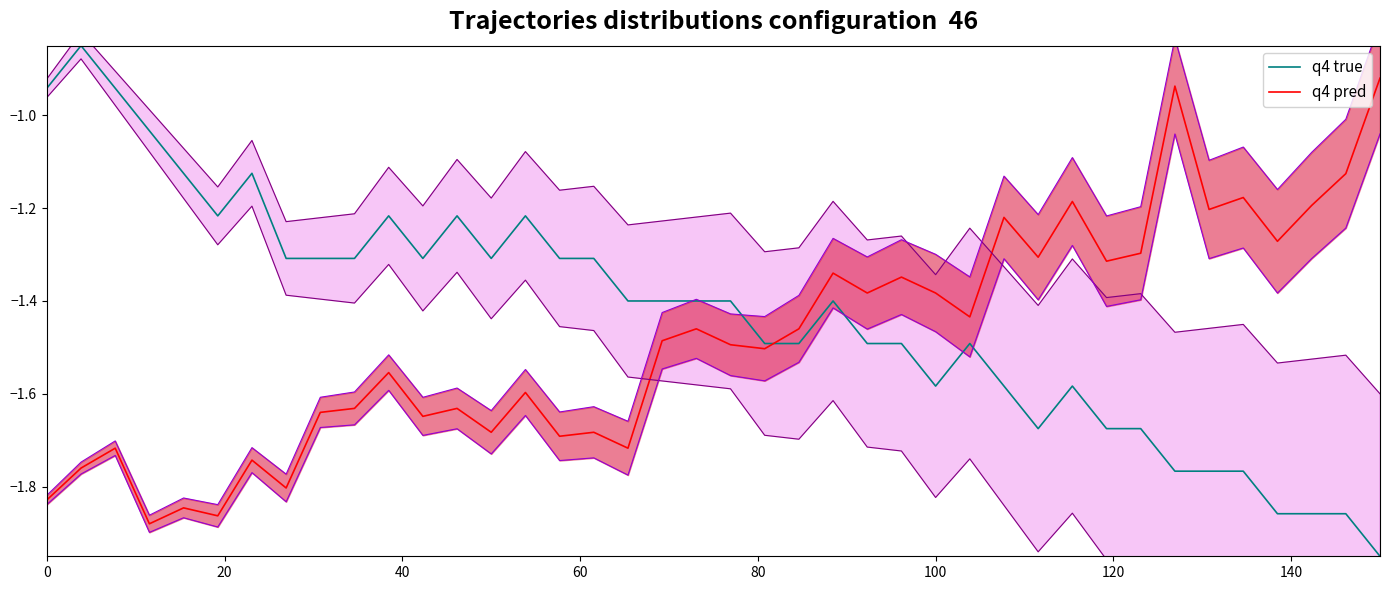

How many interior local peaks does the q4 true series have?

8